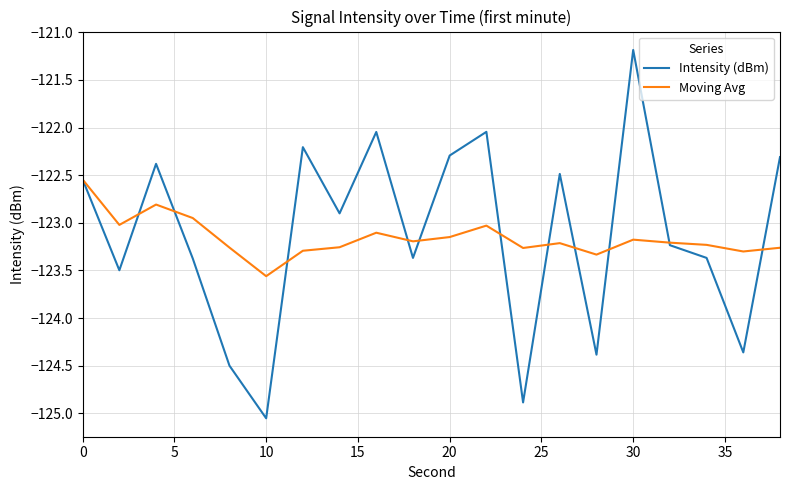

Rank the series by their maximum value, from highest to lowest.

Intensity (dBm), Moving Avg